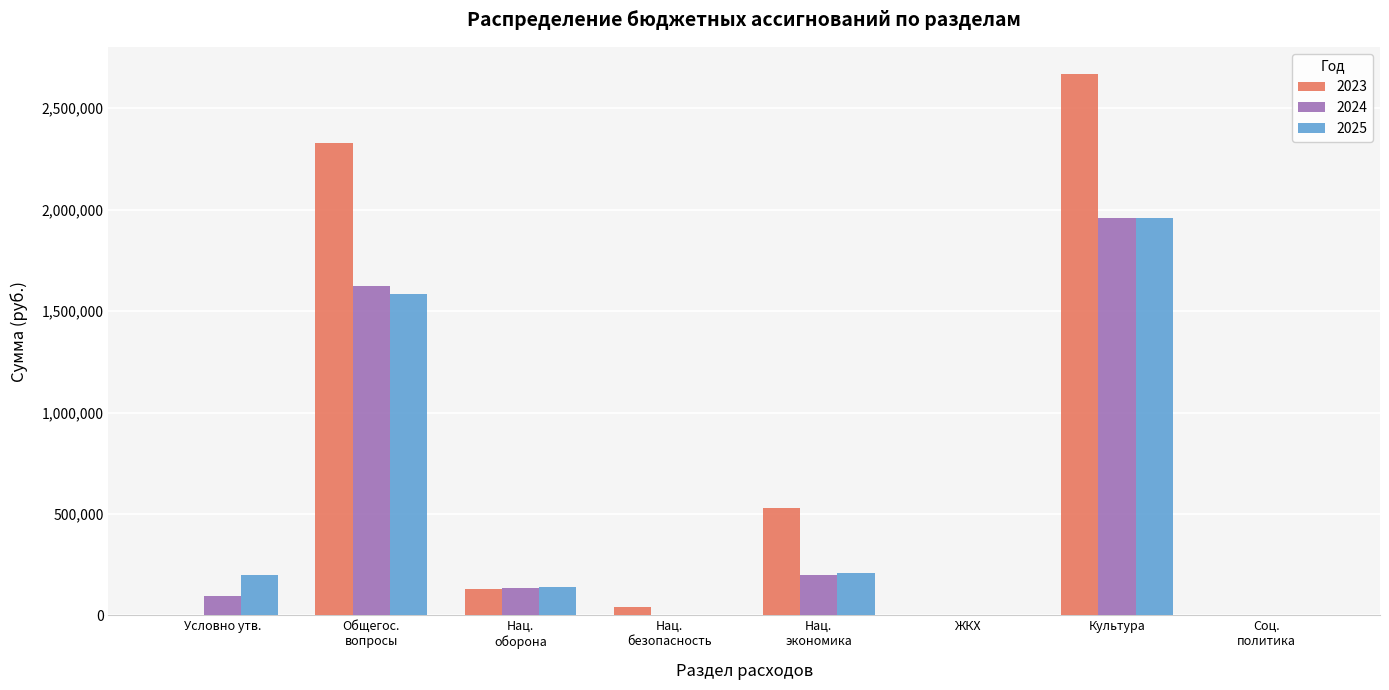

How many data points does each series have?

8